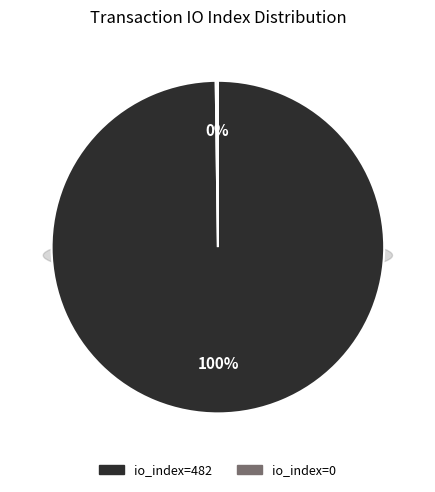

Rank the categories by value from highest to lowest.

io_index=482, io_index=0